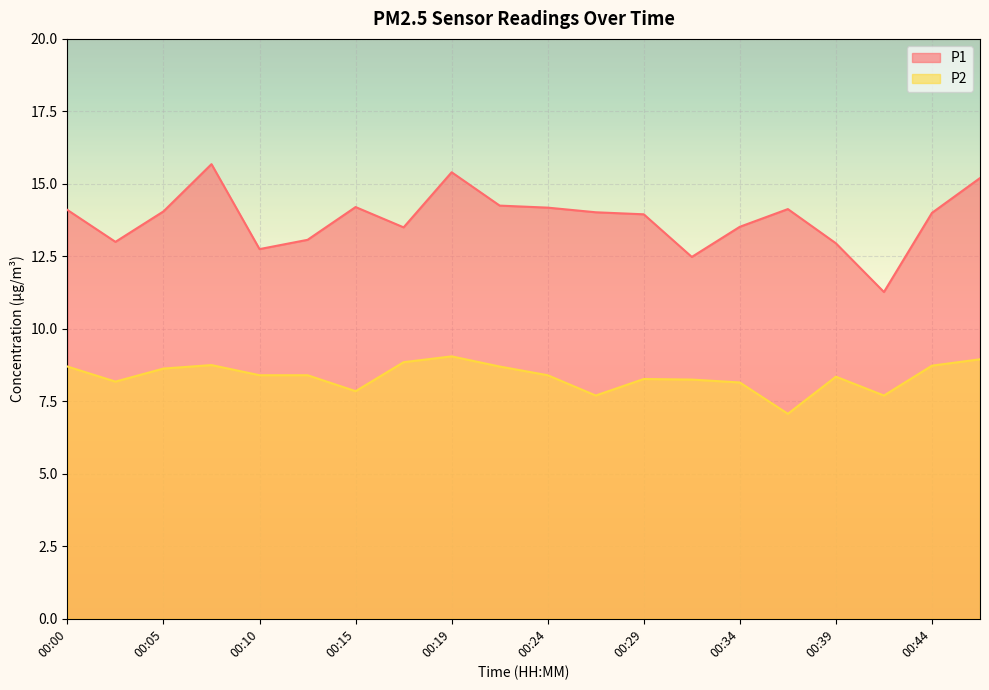

Between 00:10 and 00:12, which series saw the biggest shift?

P1